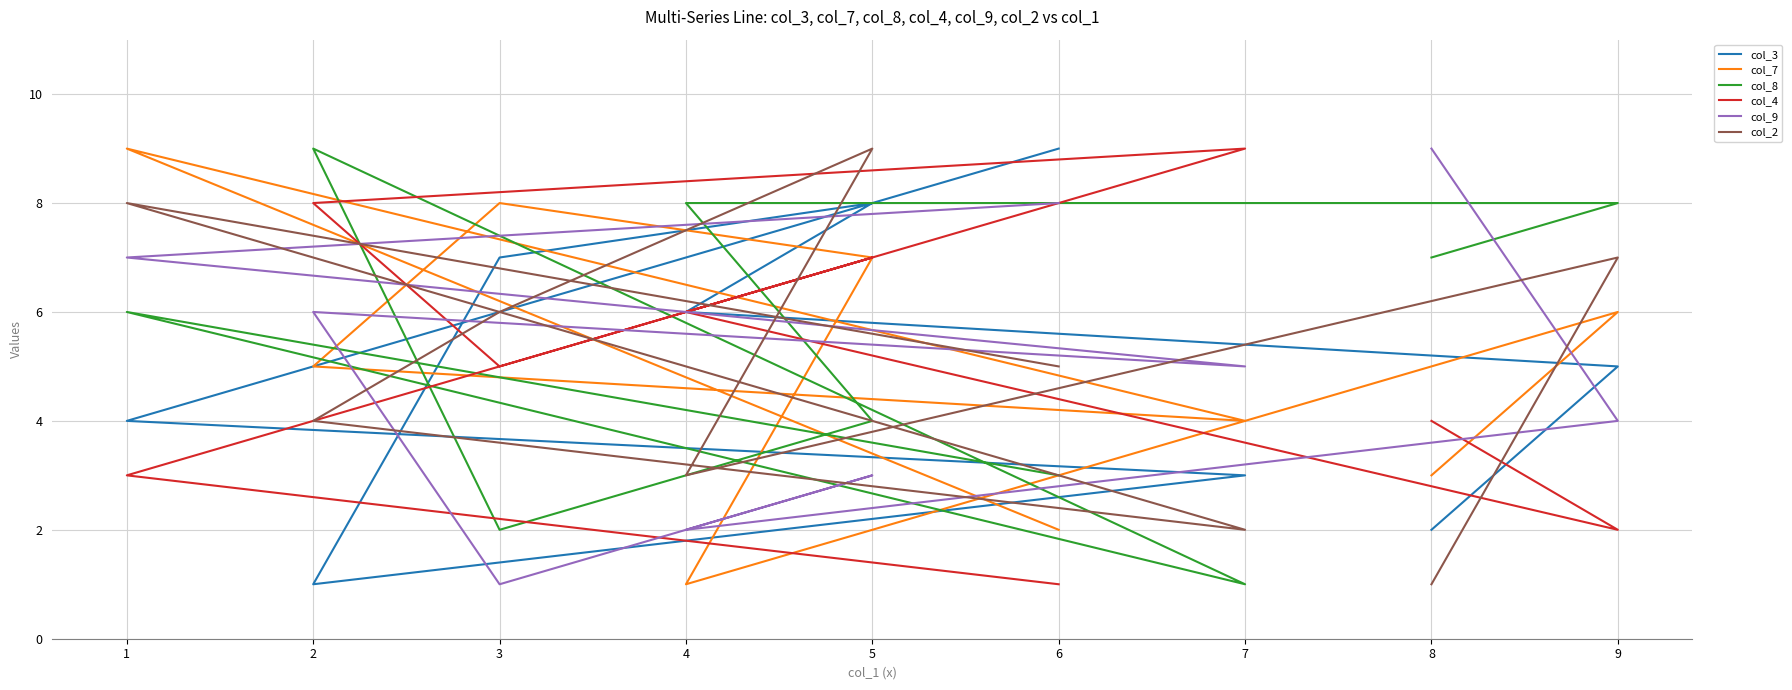

At which category is the sum across all series the highest?

5